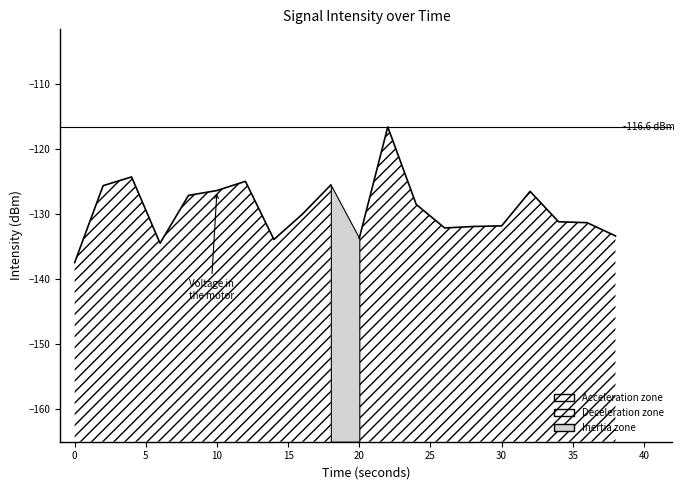

How many points are higher than both their immediate neighbors (excluding endpoints)?

5